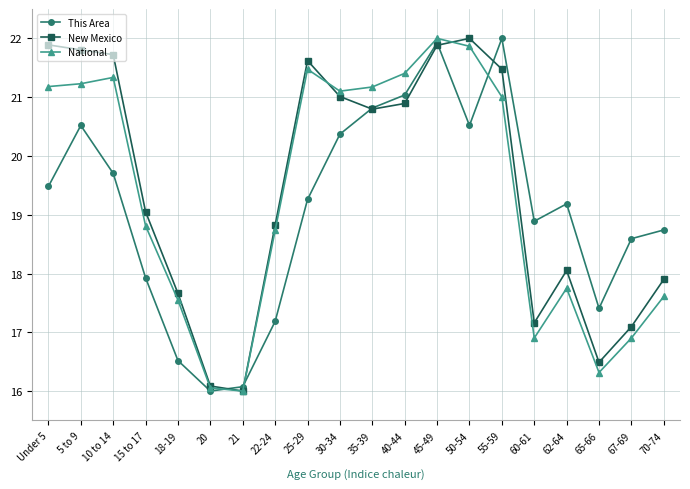

What is the label of the 10th point from the left?

30-34